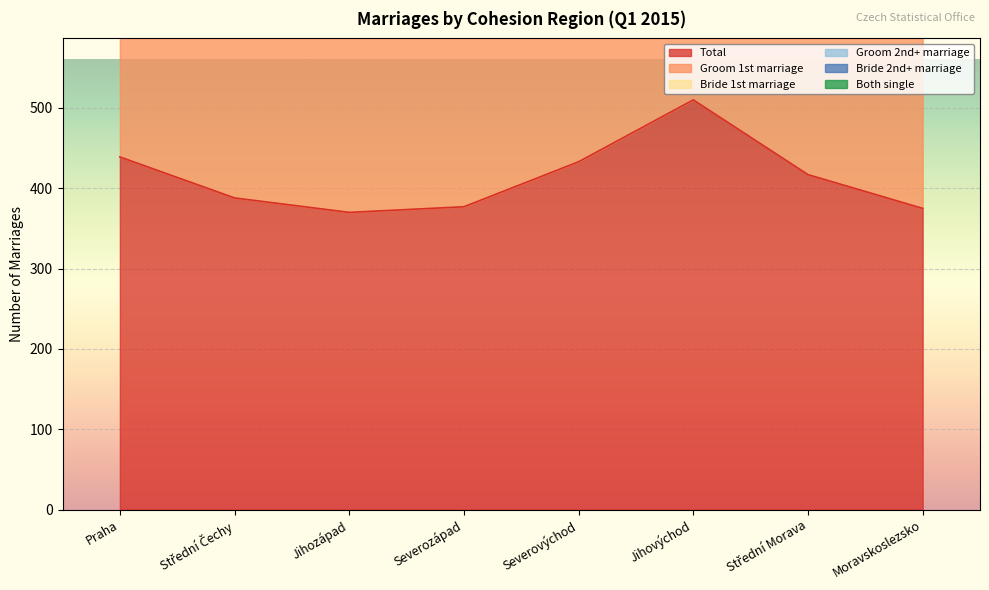

List the series in order of their peak value, highest first.

Both single, Groom 1st marriage, Total